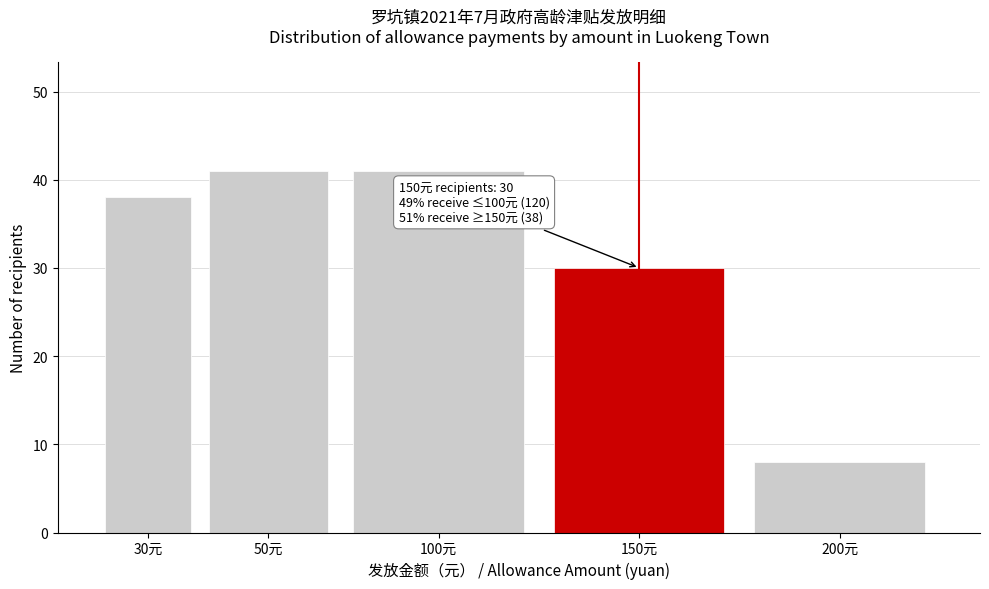

Reading right to left, extract all data points from this chart.

8	30	41	41	38